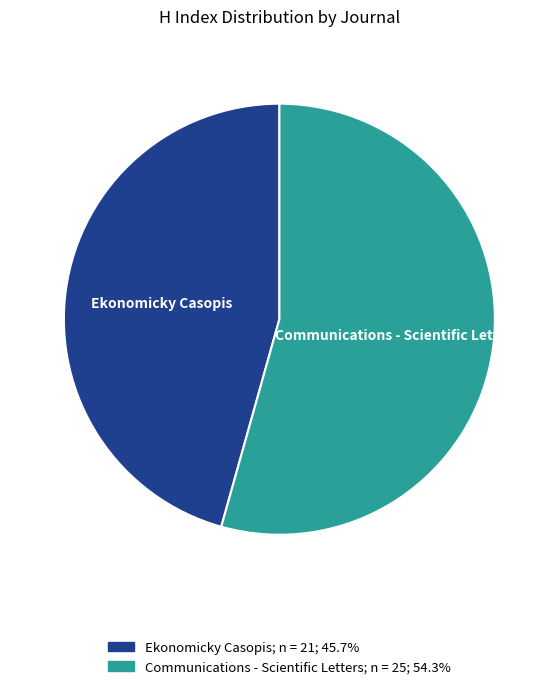

Combined, do Ekonomicky Casopis and Communications - Scientific Letters account for over 50%?

Yes